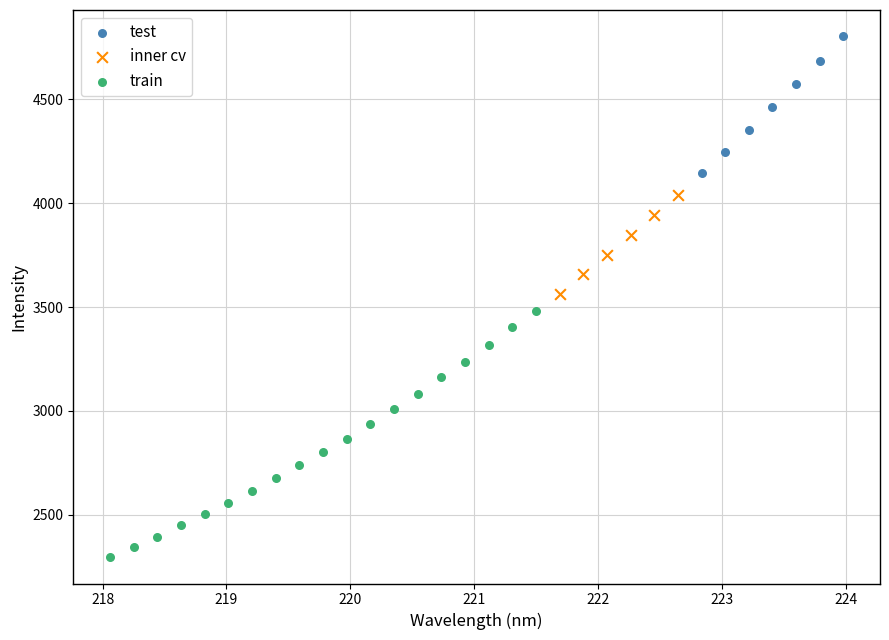

Which series contains the highest Y value?

test